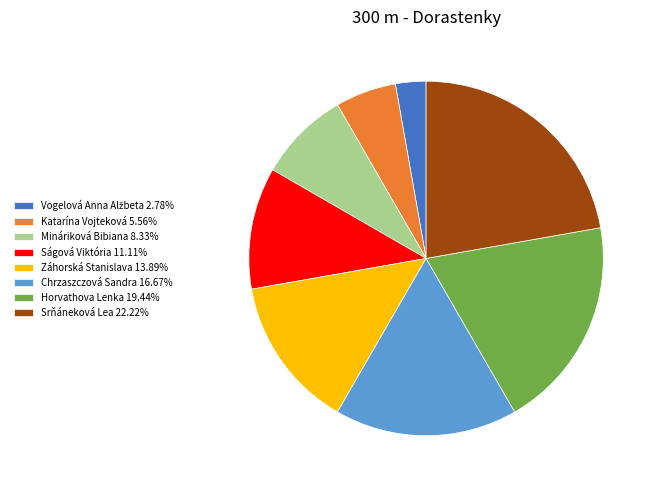

Does any single category account for the majority?

No